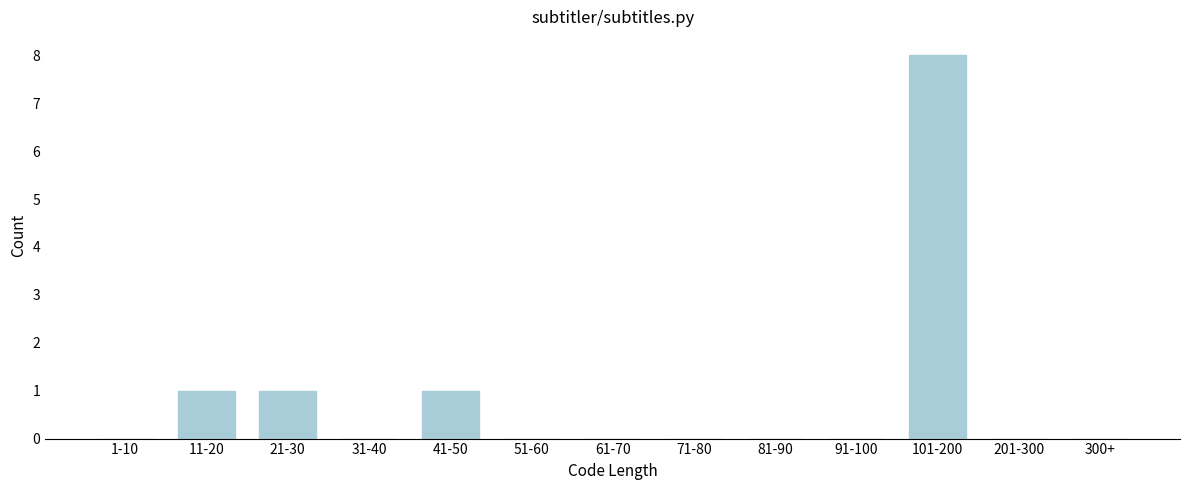

Reading left to right, transcribe all the data shown in this chart.

1-10=0	11-20=1	21-30=1	31-40=0	41-50=1	51-60=0	61-70=0	71-80=0	81-90=0	91-100=0	101-200=8	201-300=0	300+=0